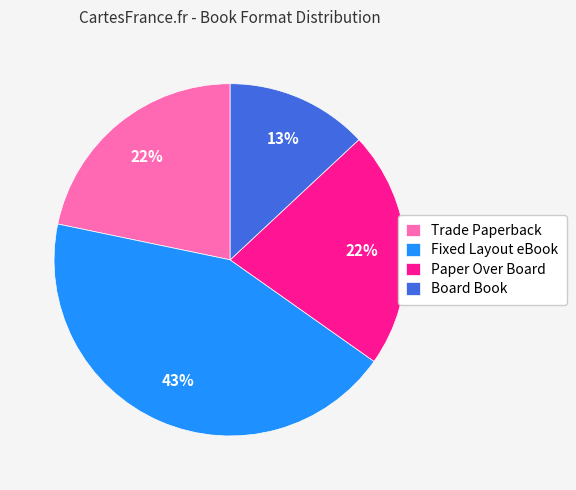

To the nearest percent, what is the difference between the Board Book and Paper Over Board slice percentages?

9%